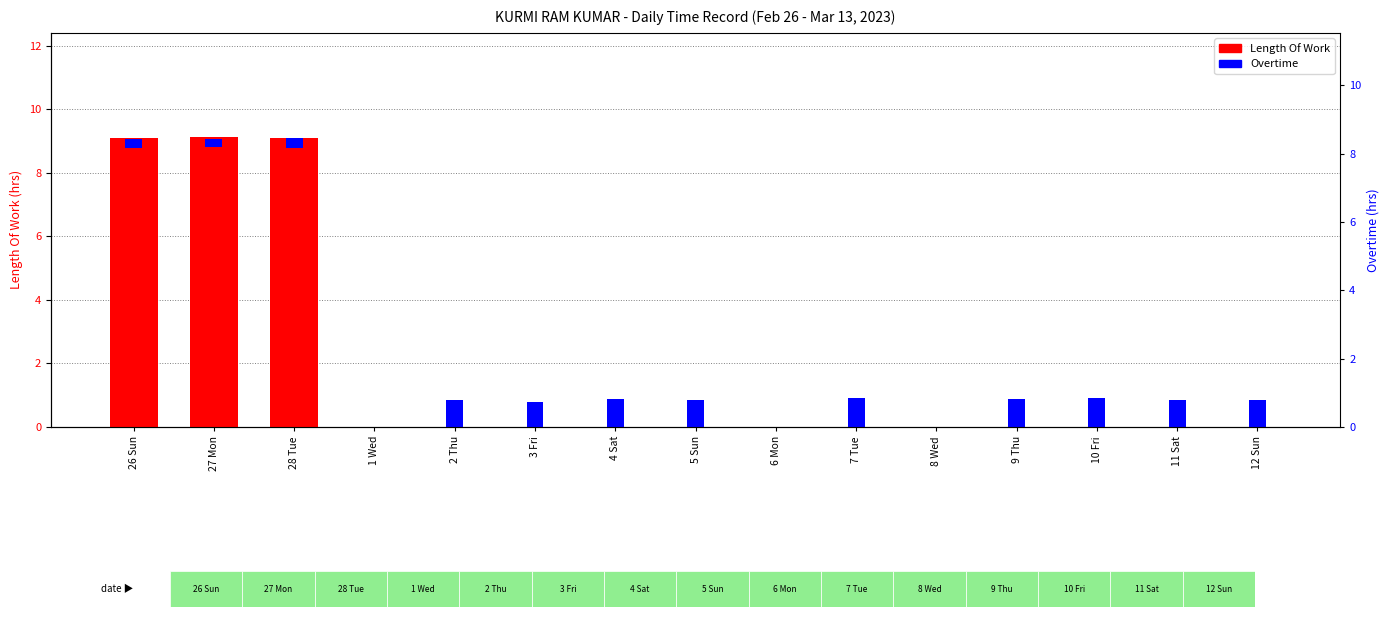

Between 10 Fri and 27 Mon, which is larger?

27 Mon